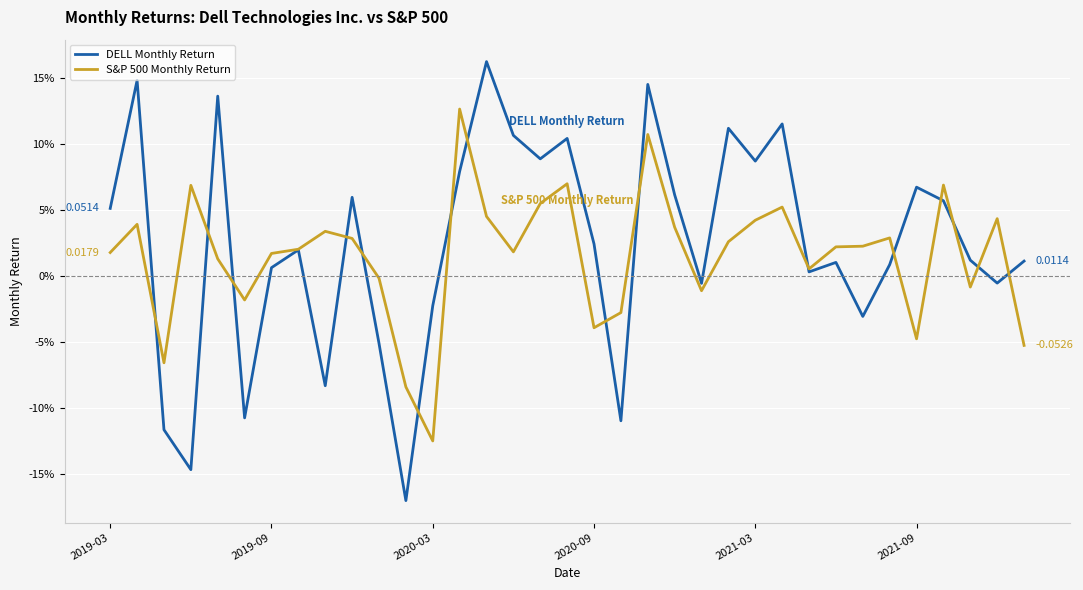

What are all the series names shown in the legend?

DELL Monthly Return, S&P 500 Monthly Return